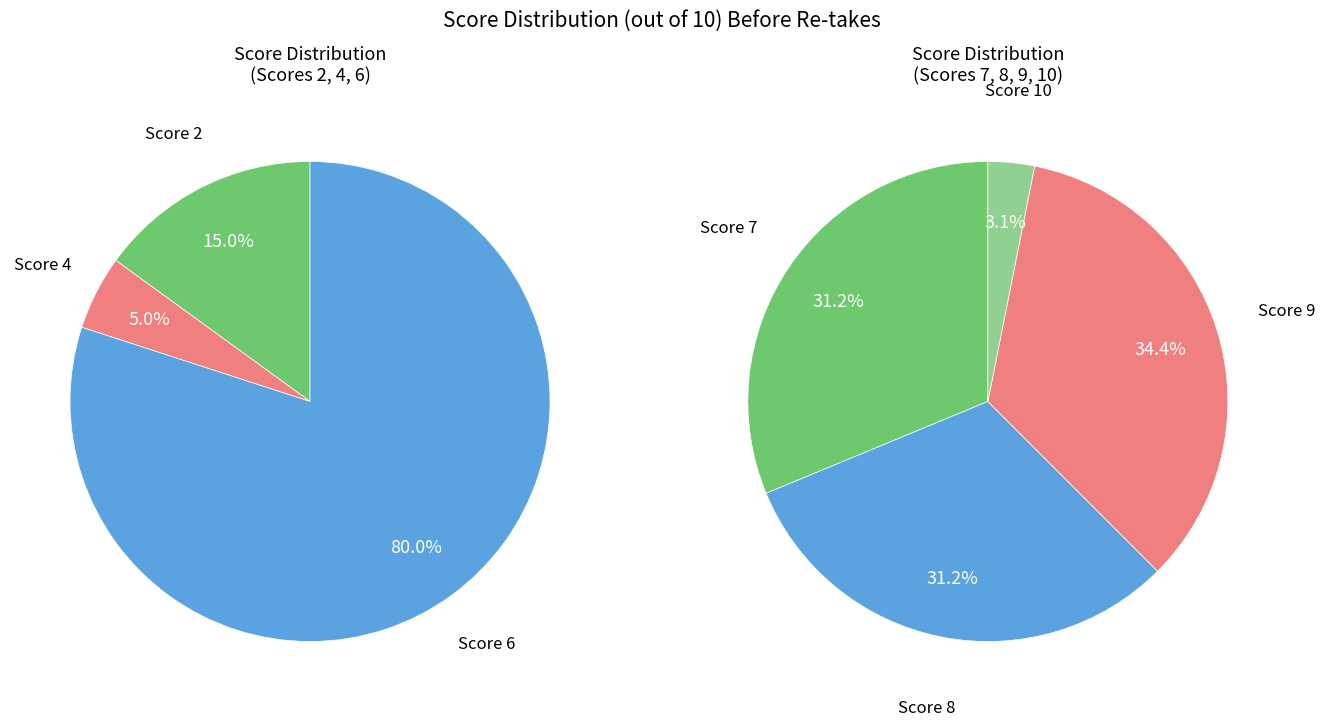

Rank the categories by value from highest to lowest.

6, 9, 7, 8, 2, 4, 10